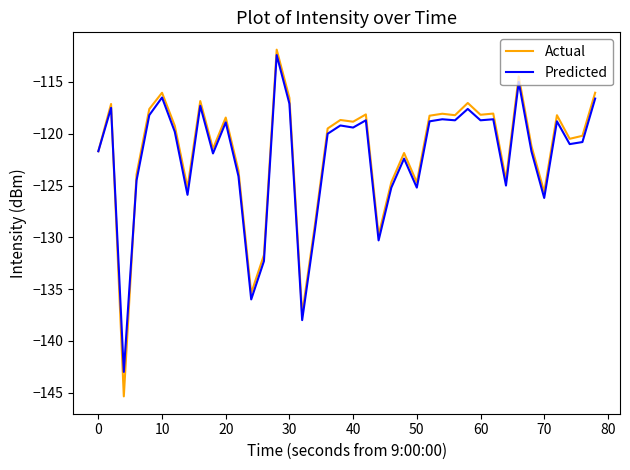

Which series has the widest spread of values?

Actual